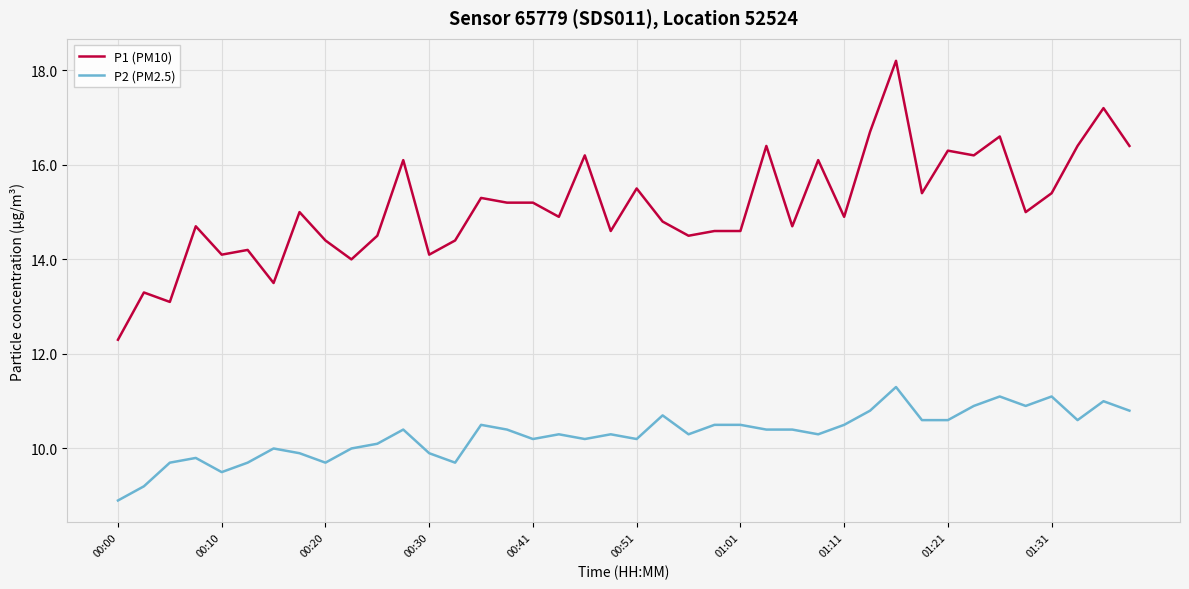

True or false: P2 (PM2.5) and P1 (PM10) intersect in this chart.

False